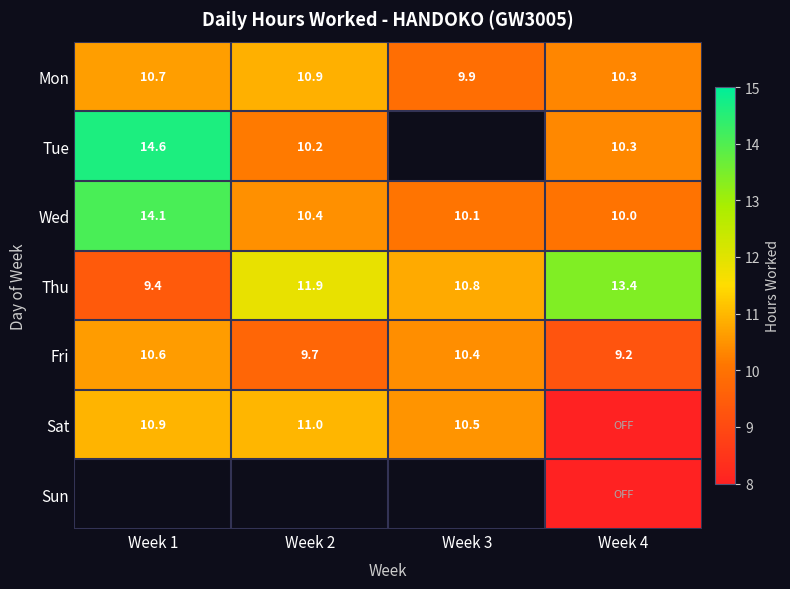

Between Week 1 and Week 3, which is larger?

Week 1